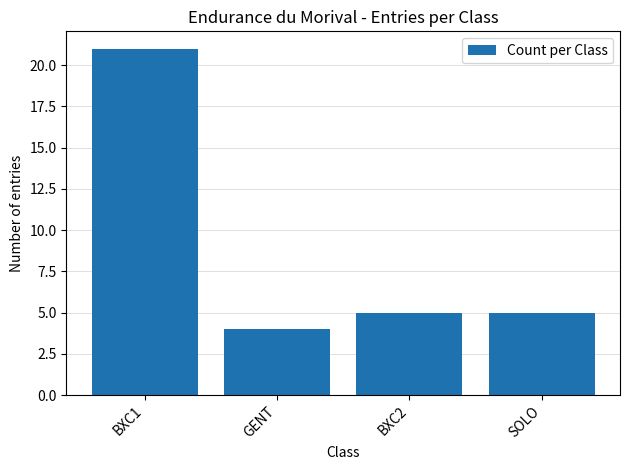

Approximately how many times larger is the value at BXC2 compared to SOLO?

1.0